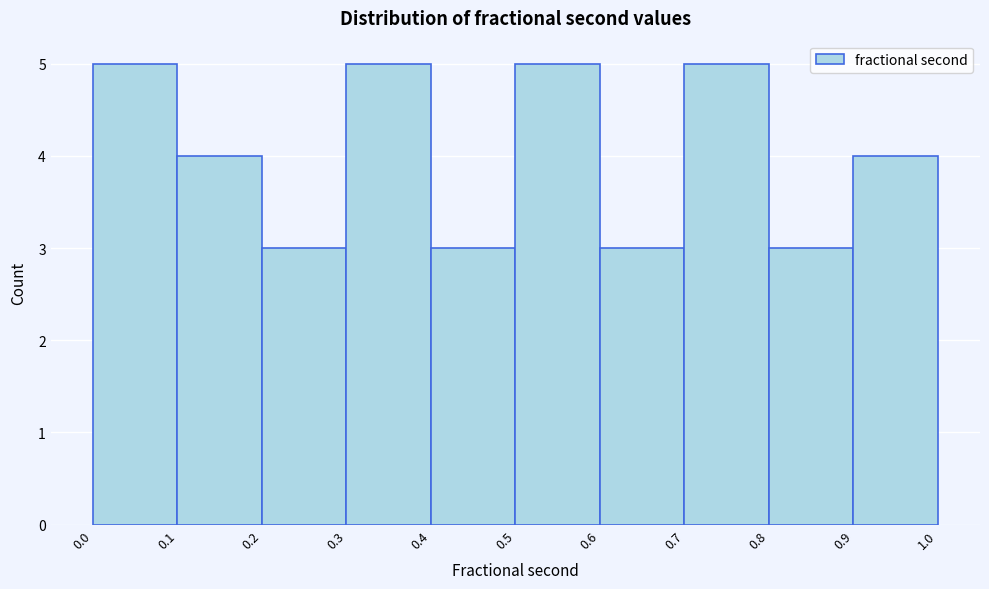

What is the height of the bar covering 0.3 to 0.4 on the x-axis? The values are not printed on the chart, so give them approximately, as read against the axis.

5